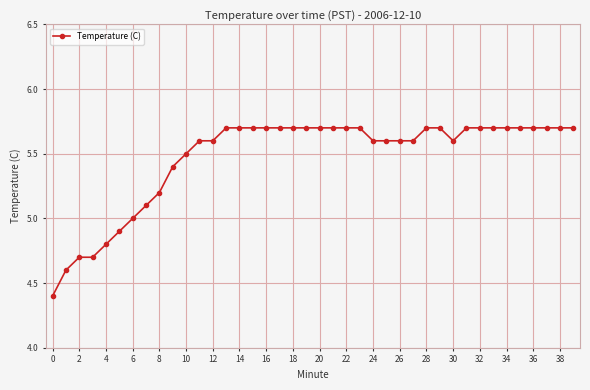

Does the chart display data point markers on the line(s)?

Yes